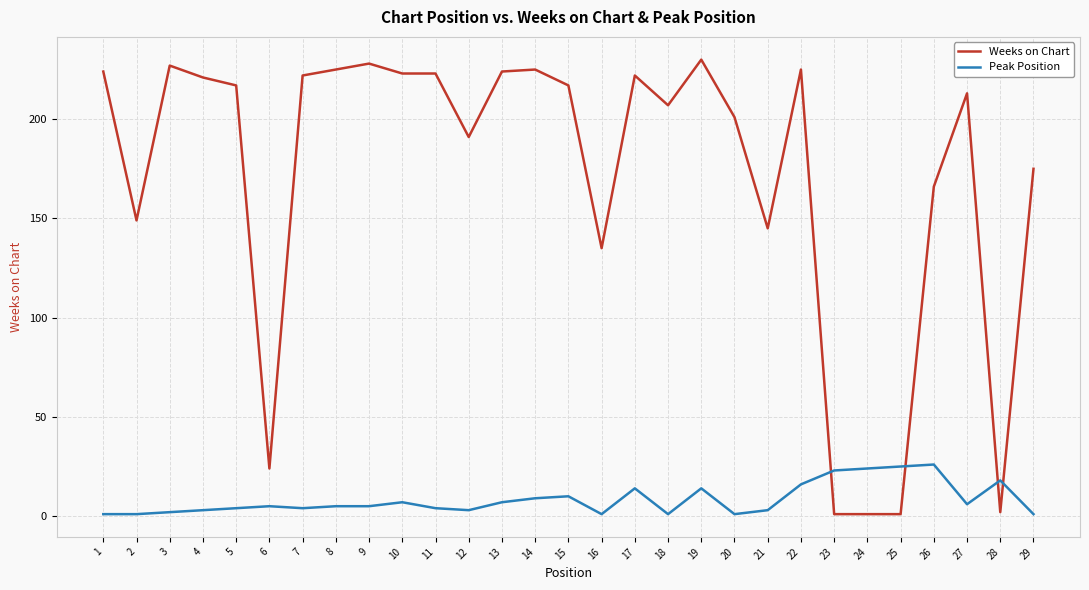

True or false: Weeks on Chart and Peak Position cross at least once.

True